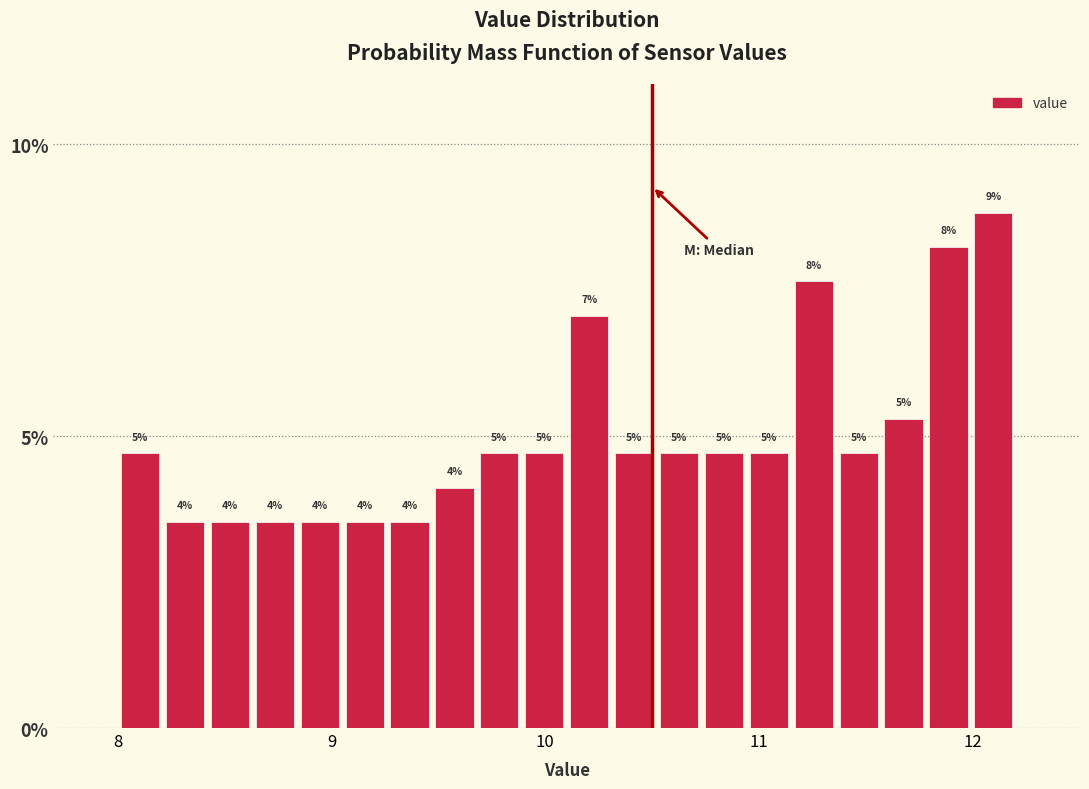

Read against the x-axis, roughly where is the centre of the tallest bar?

12.1